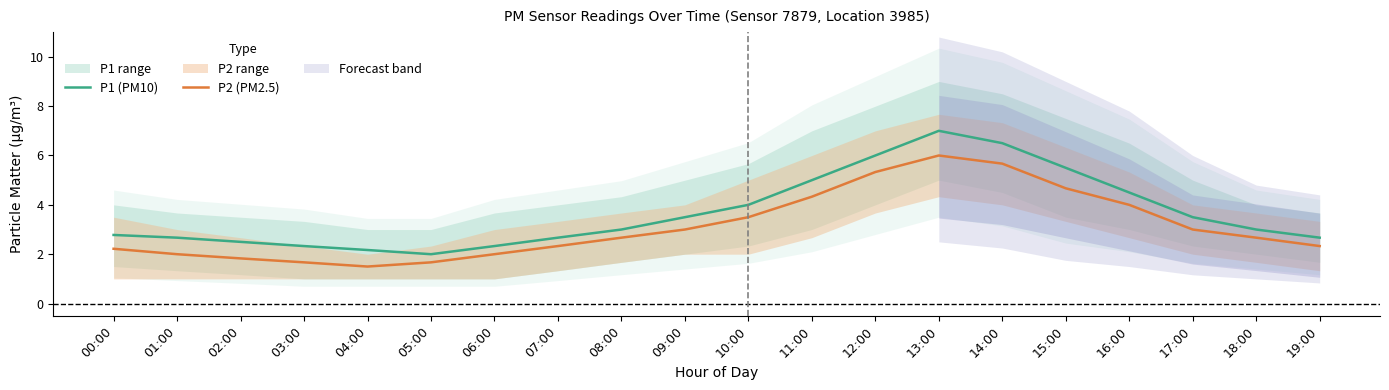

Which series changed the most between 02:00 and 03:00?

P1 (PM10)